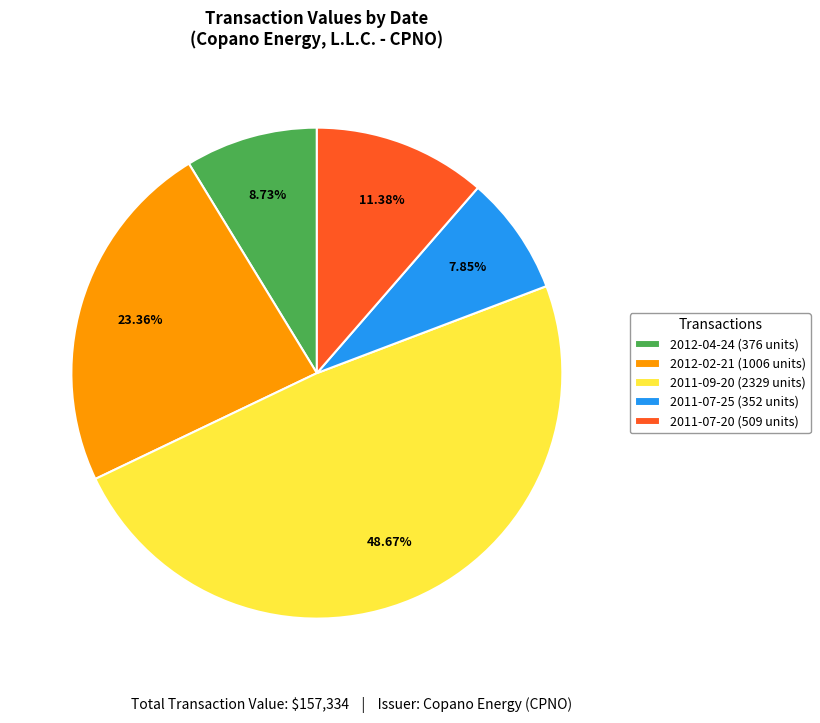

To the nearest percent, what is the average slice percentage?

20%